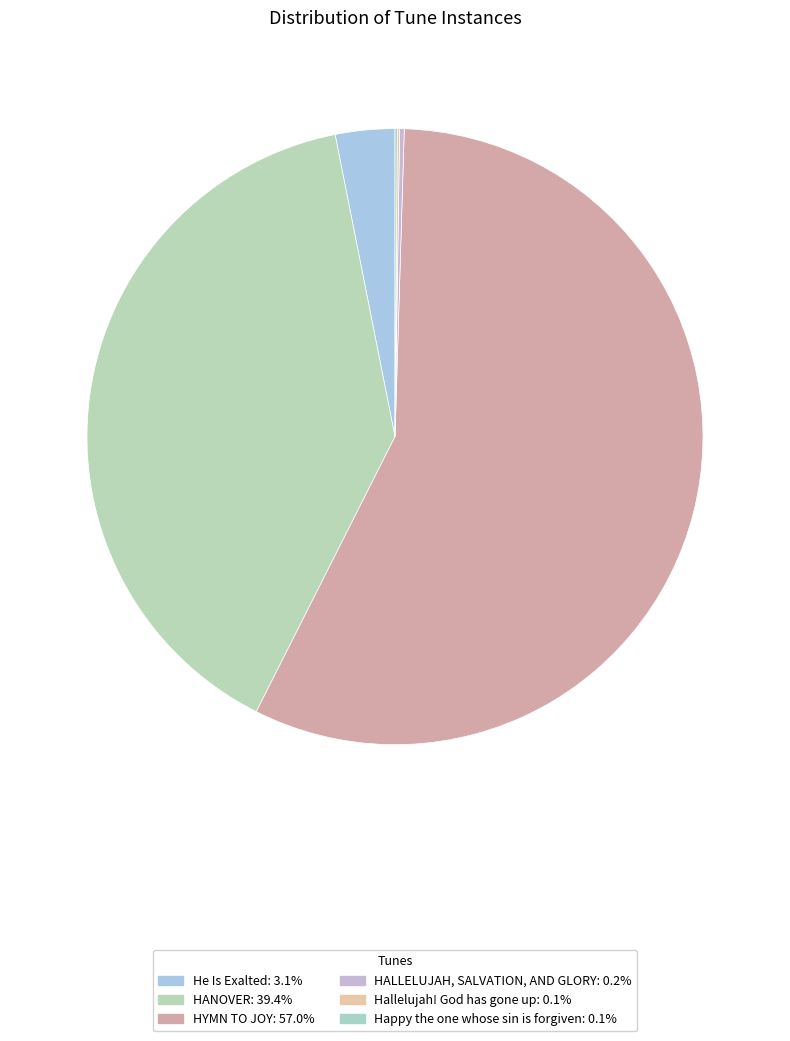

Rank the categories by value from lowest to highest.

Hallelujah! God has gone up, Happy the one whose sin is forgiven, HALLELUJAH, SALVATION, AND GLORY, He Is Exalted, HANOVER, HYMN TO JOY